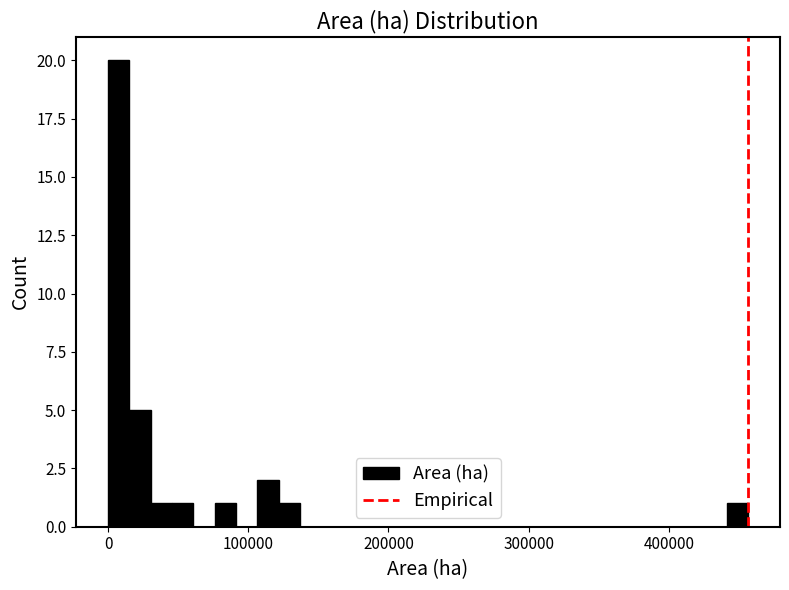

Around what value on the x-axis is the tallest bar? Give the approximate position of its centre, as read against the axis.

10000